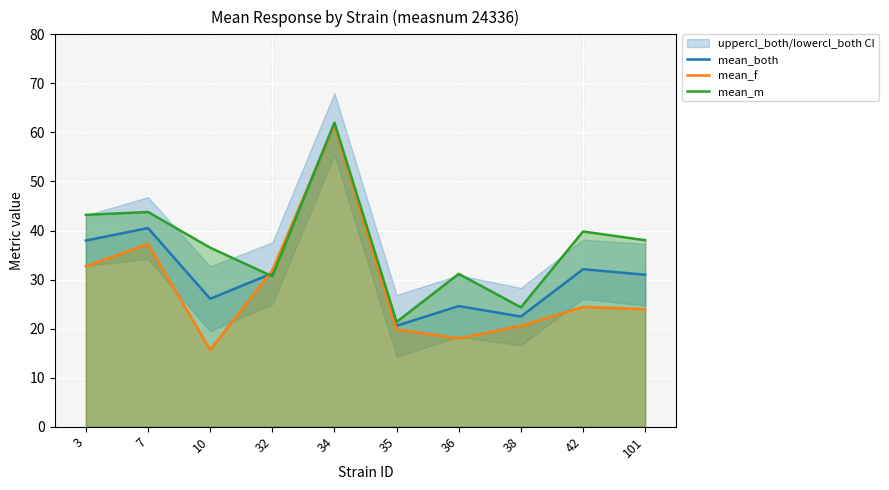

Reading left to right, what are all the values shown in this chart?

mean_both: 3=38.0	7=40.5	10=26.1	32=31.3	34=61.7	35=20.6	36=24.6	38=22.5	42=32.1	101=31.0
mean_f: 3=32.7	7=37.2	10=15.7	32=31.9	34=61.5	35=19.8	36=18.0	38=20.6	42=24.4	101=23.9
mean_m: 3=43.2	7=43.8	10=36.5	32=30.7	34=62.0	35=21.4	36=31.2	38=24.3	42=39.8	101=38.0